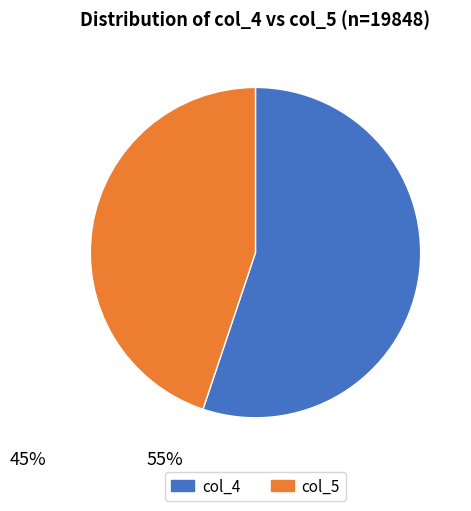

Is there any slice that represents more than half of the pie?

Yes